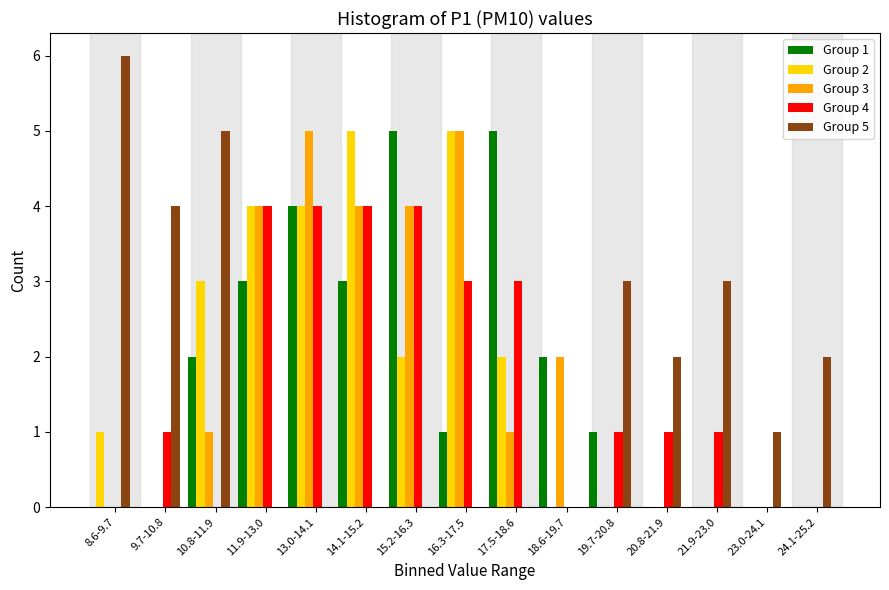

What is the total value across all series at 13.0-14.1?

17